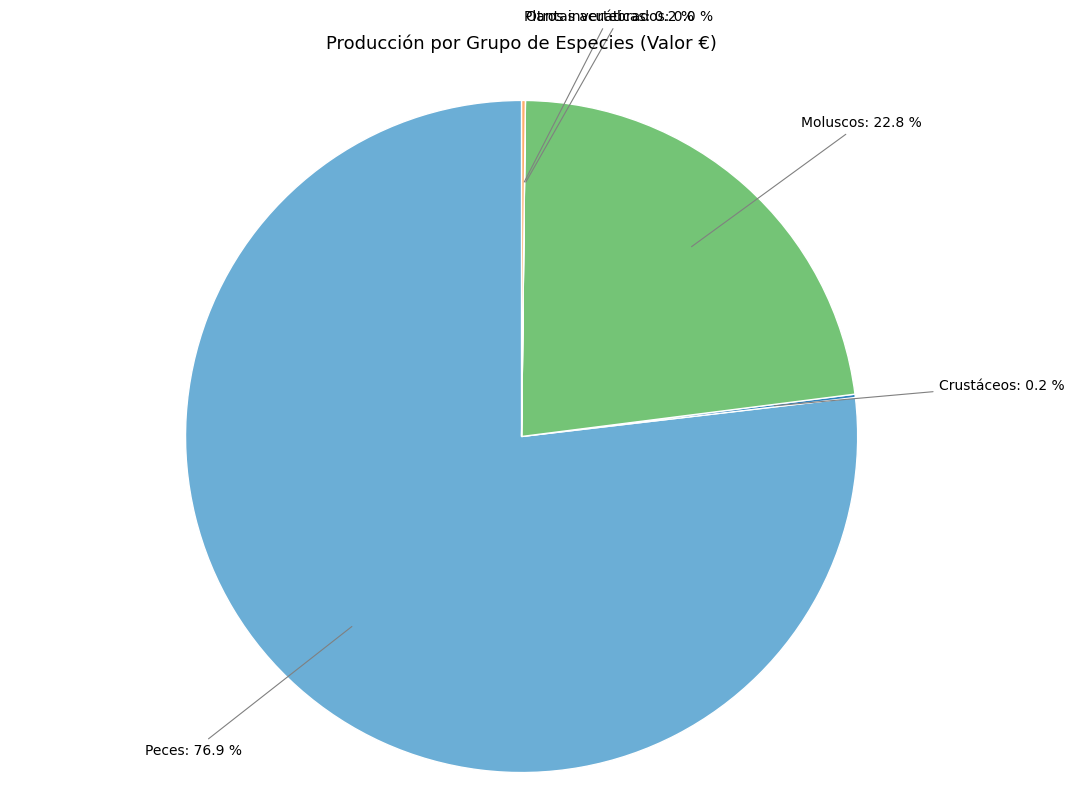

Is there a majority slice in this chart?

Yes